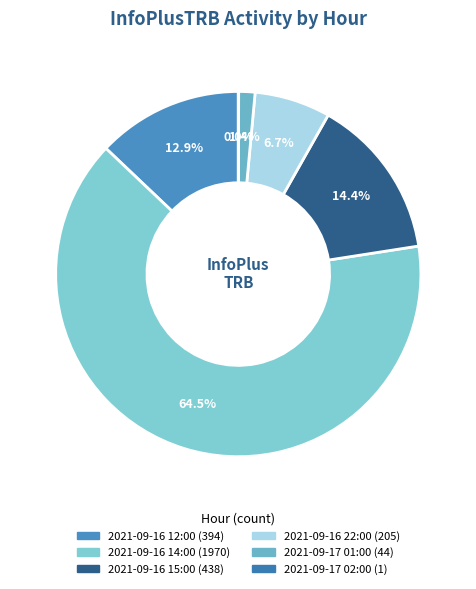

What is the change in value from 2021-09-16 15:00 to 2021-09-17 01:00?

-394